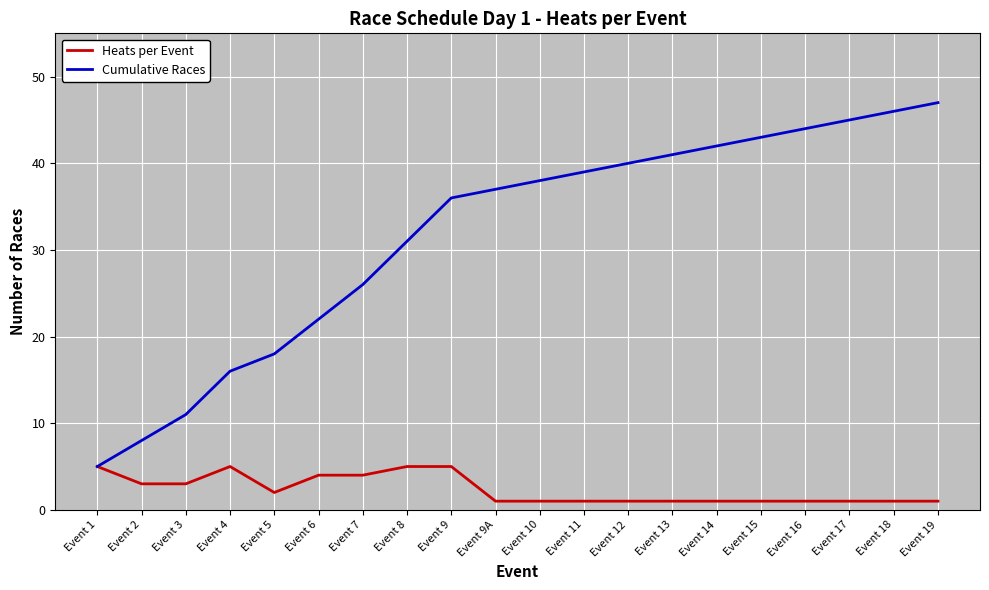

Which series has the largest range (max minus min)?

Cumulative Races